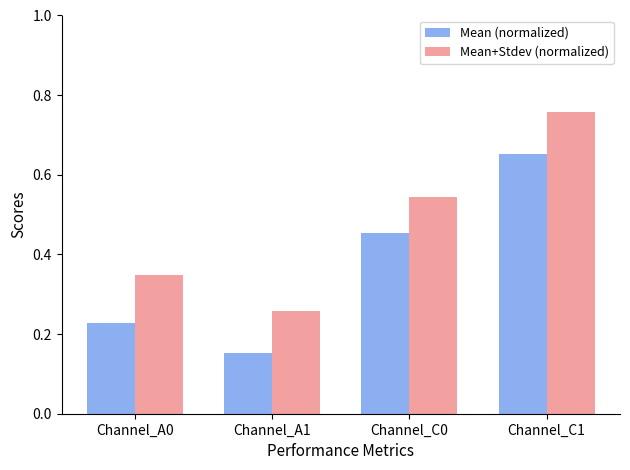

Which category has the highest value across all series?

Channel_C1